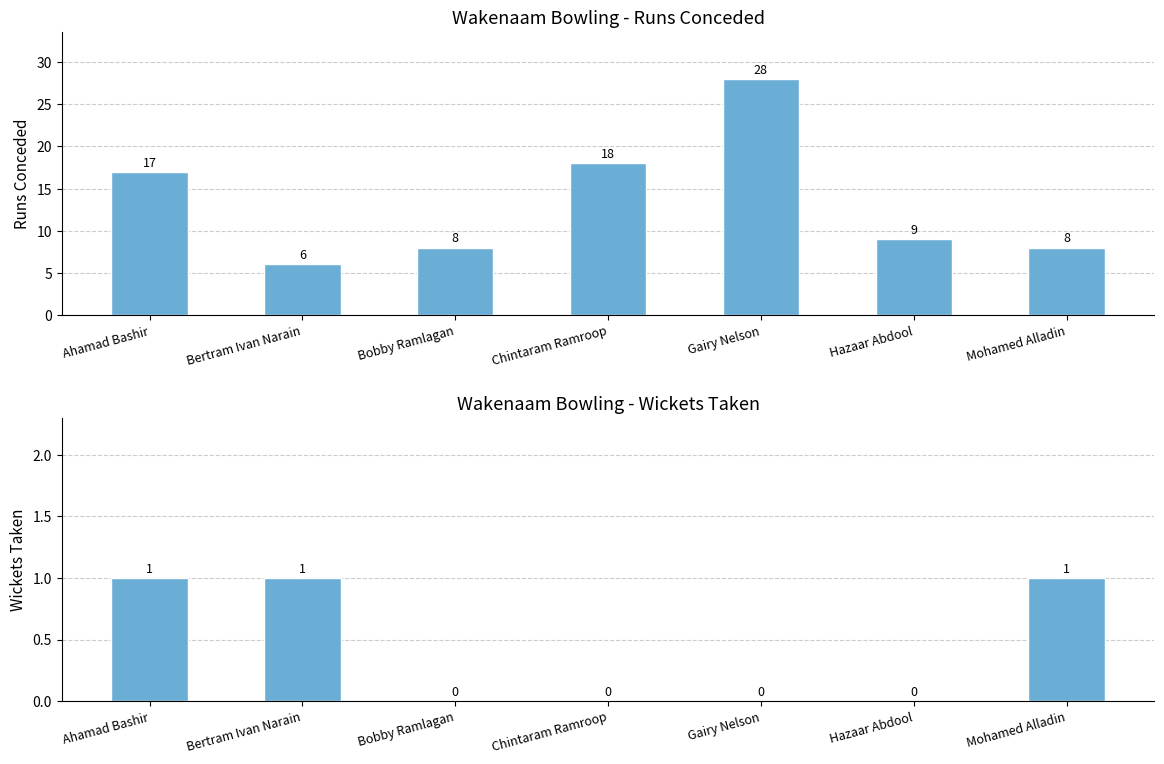

How many data points in Wickets are above 0?

3